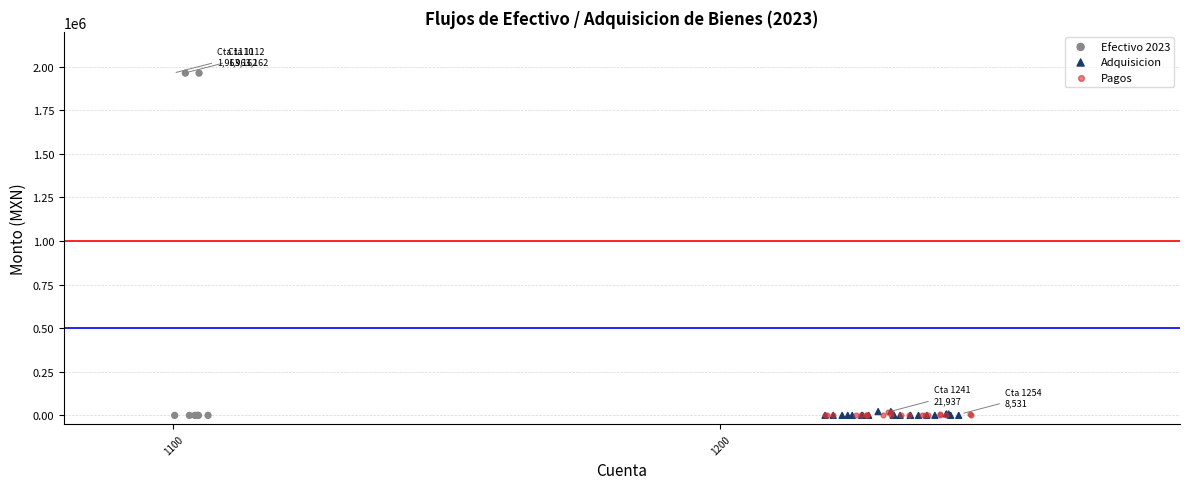

What are all the series names shown in the legend?

Efectivo 2023, Adquisicion, Pagos